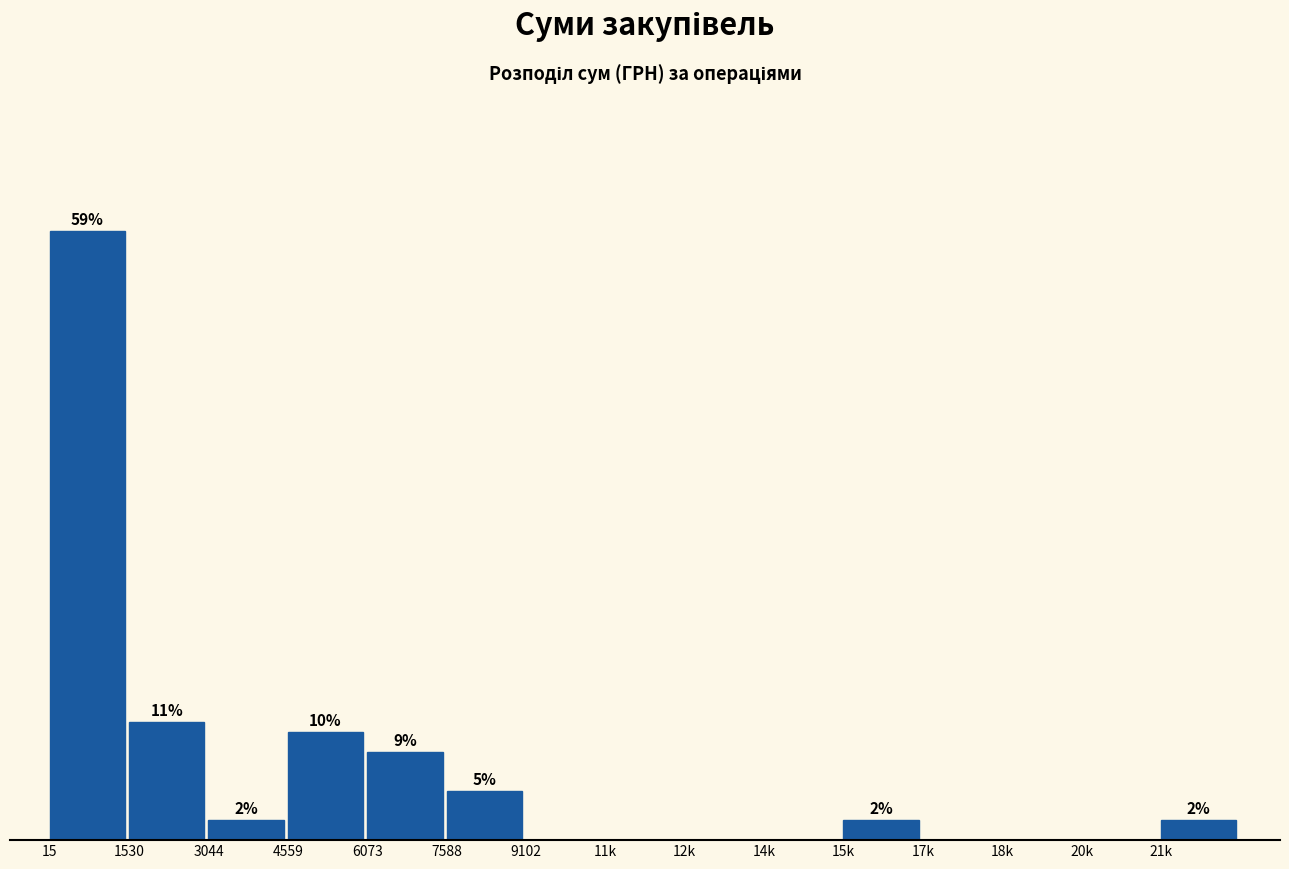

Are the bars horizontal?

No